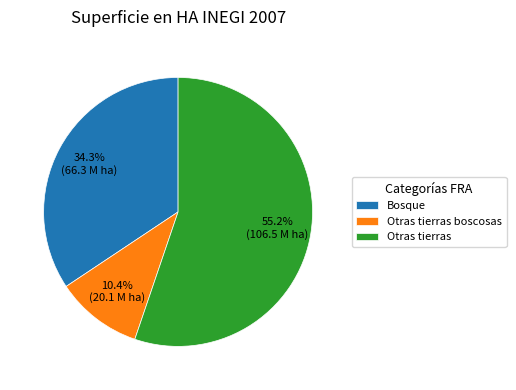

How many slices are in this pie chart?

3